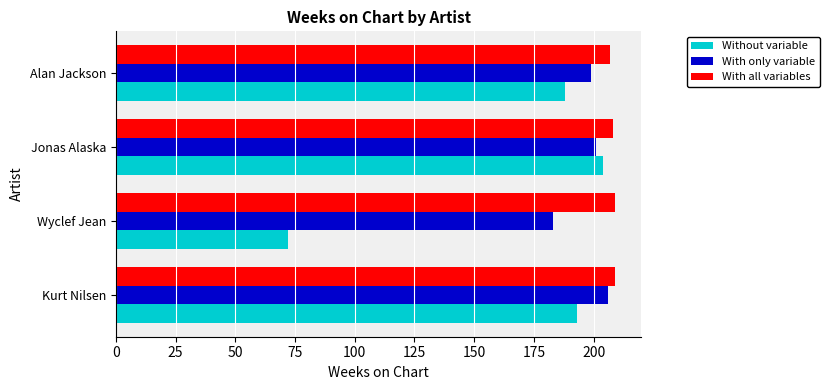

At Wyclef Jean, list the series in order from smallest to largest.

Without variable, With only variable, With all variables